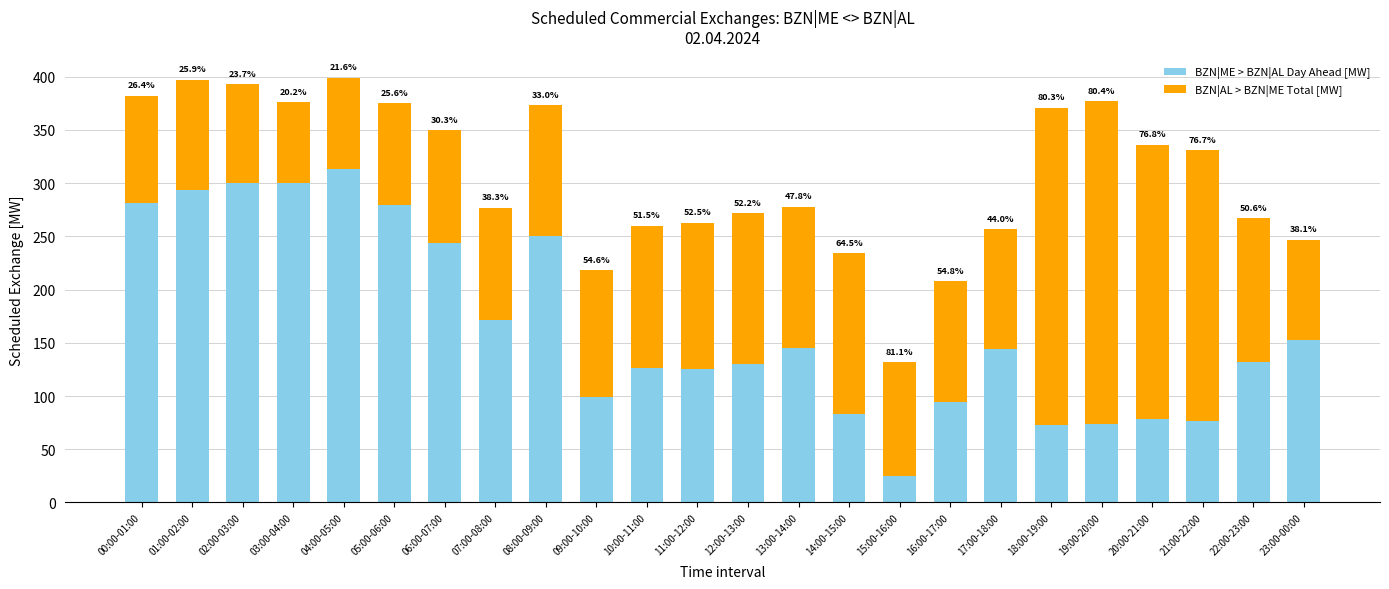

At how many categories does at least one series exceed 199?

12